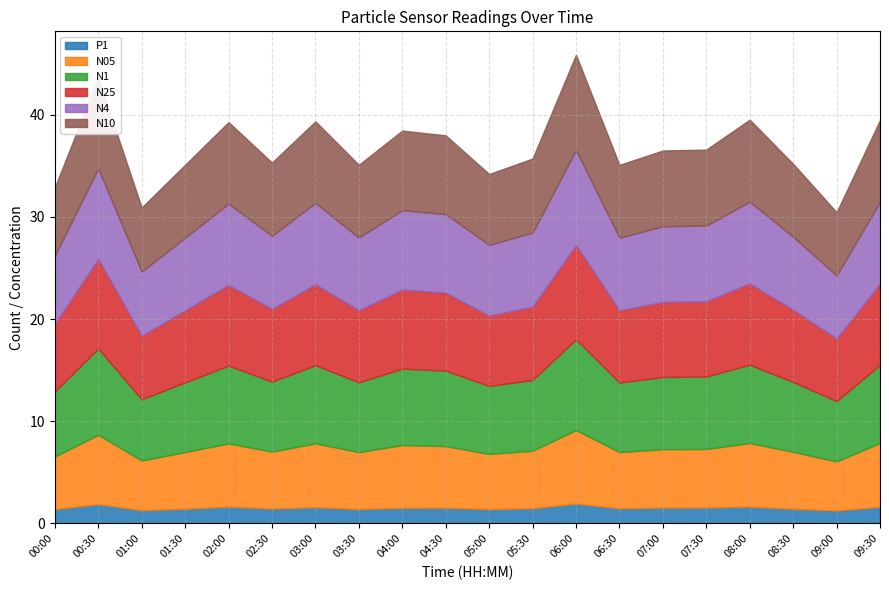

What is the minimum value shown in the chart?

1.3